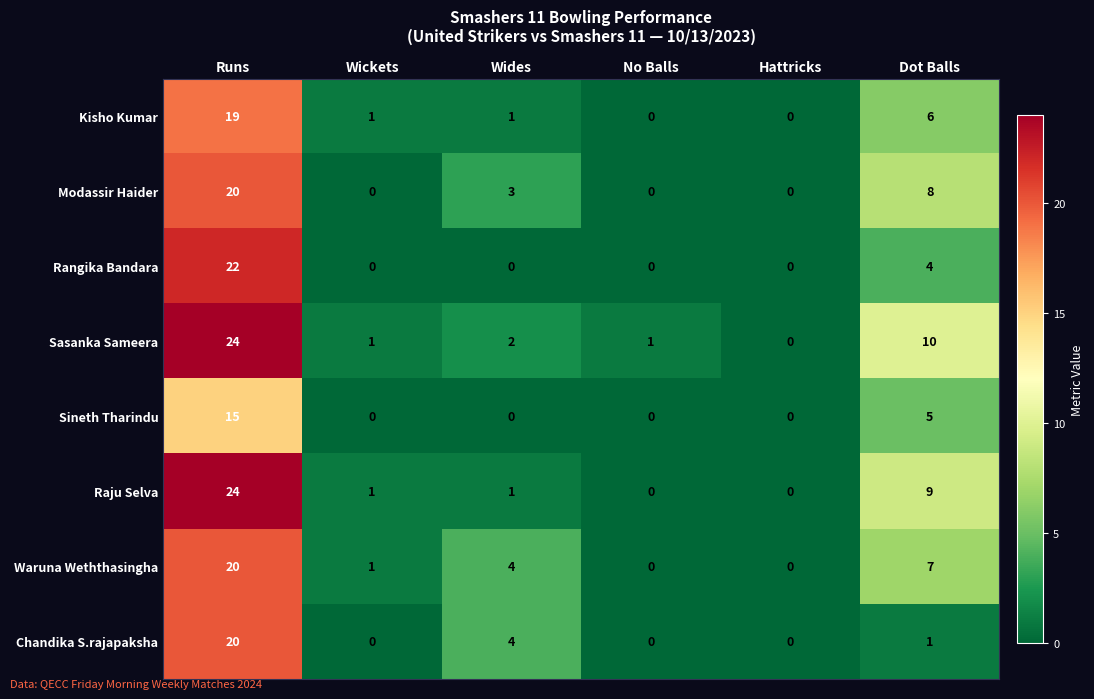

At which category is the sum across all series the highest?

Runs